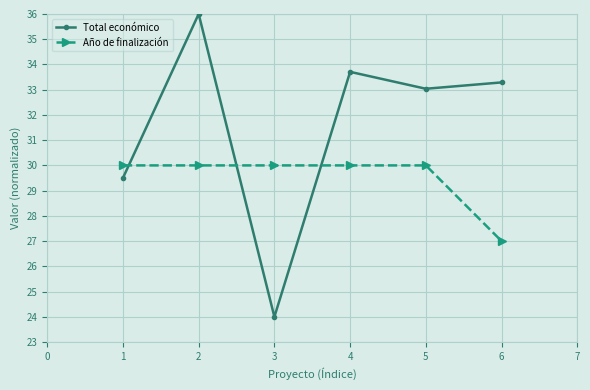

True or false: Año de finalización has a value of 47.7 at 2.

False